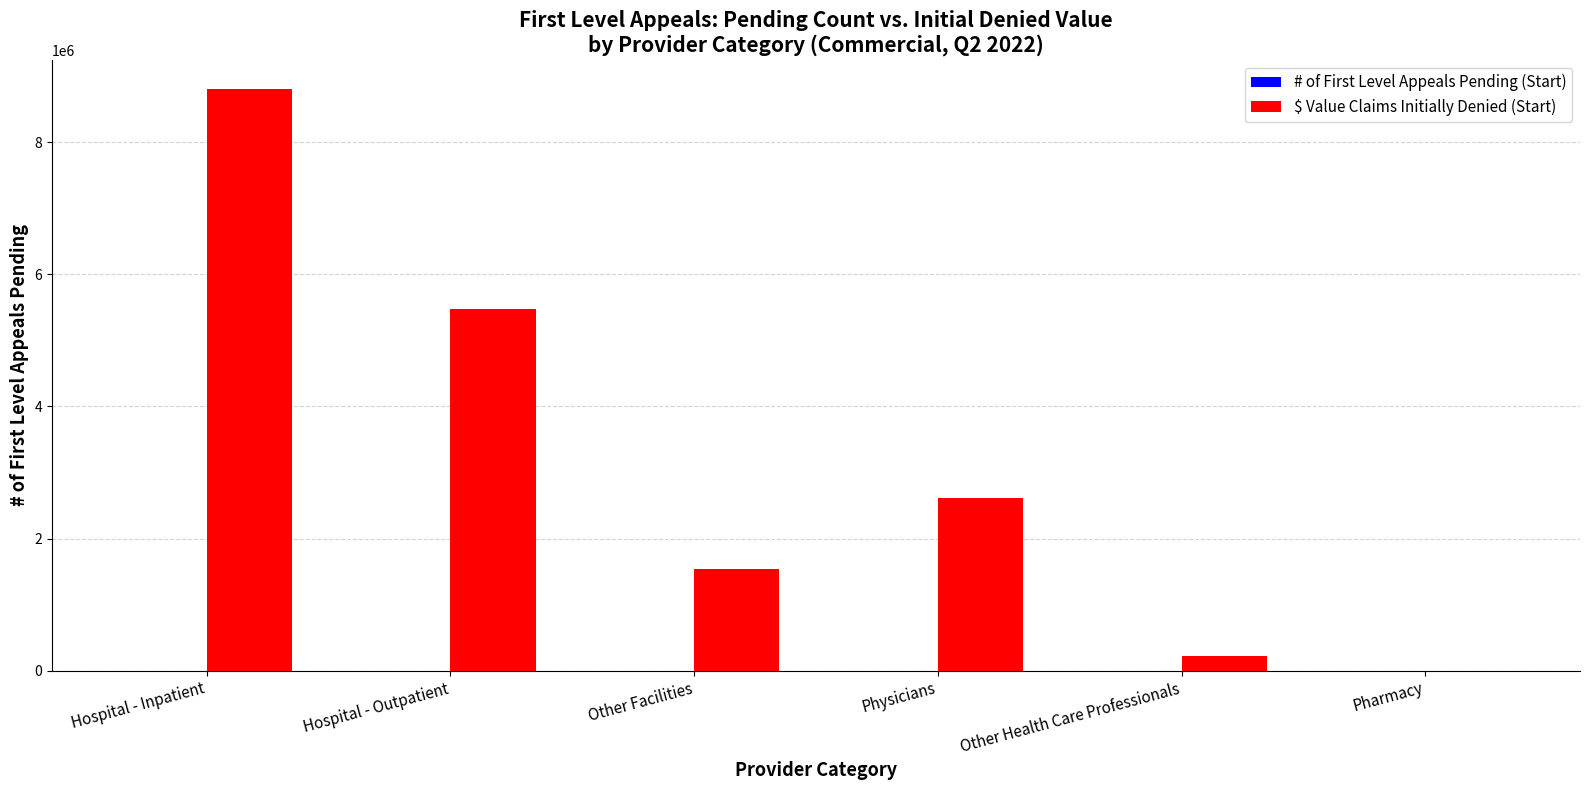

At which label does $ Value Claims Initially Denied (Start) reach its peak?

Hospital - Inpatient